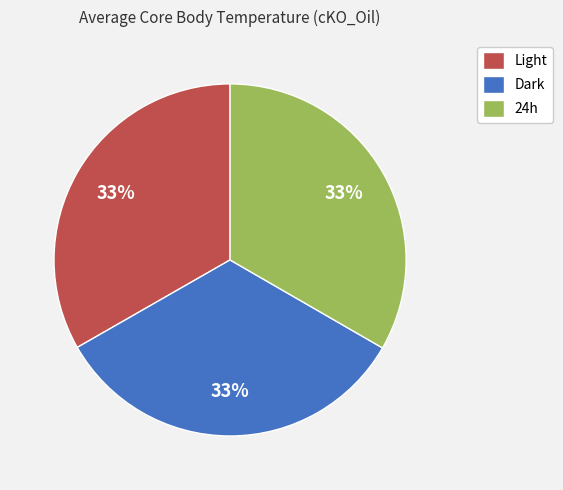

Combined, do 24h and Light account for over 50%?

Yes